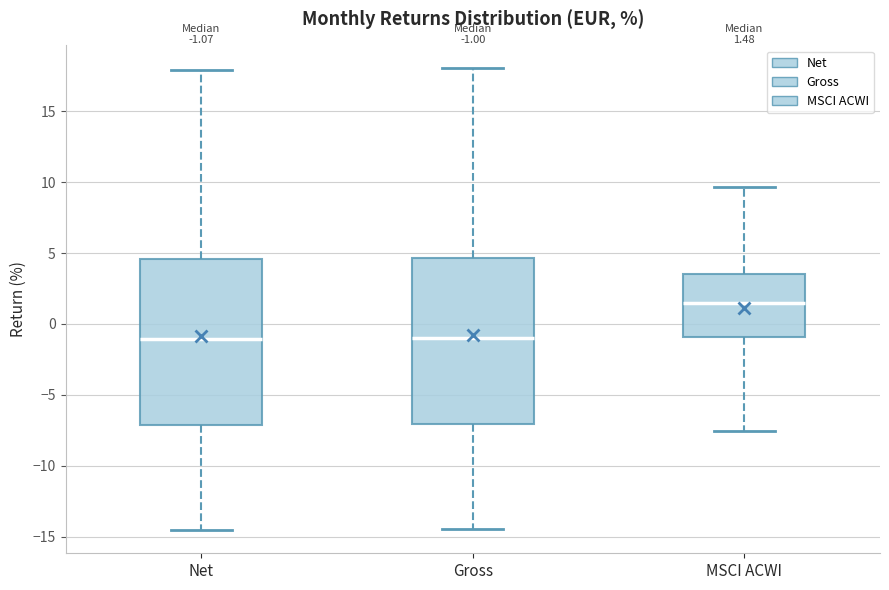

Which box's median line is the highest?

MSCI ACWI